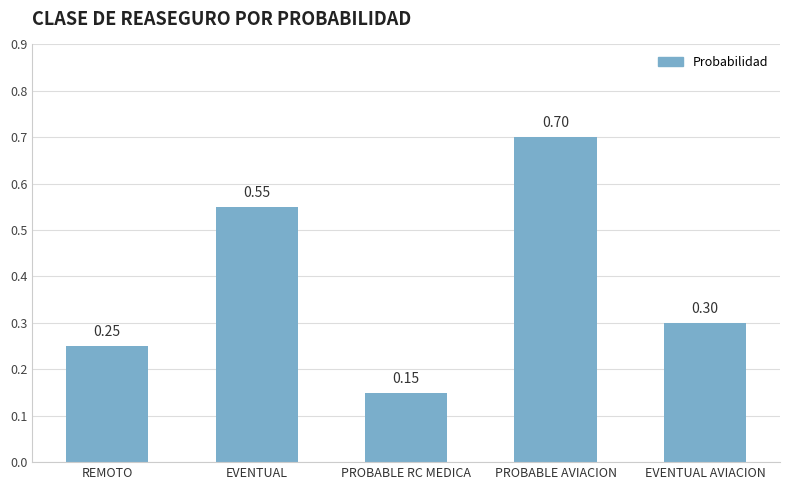

How many bars are there in total?

5